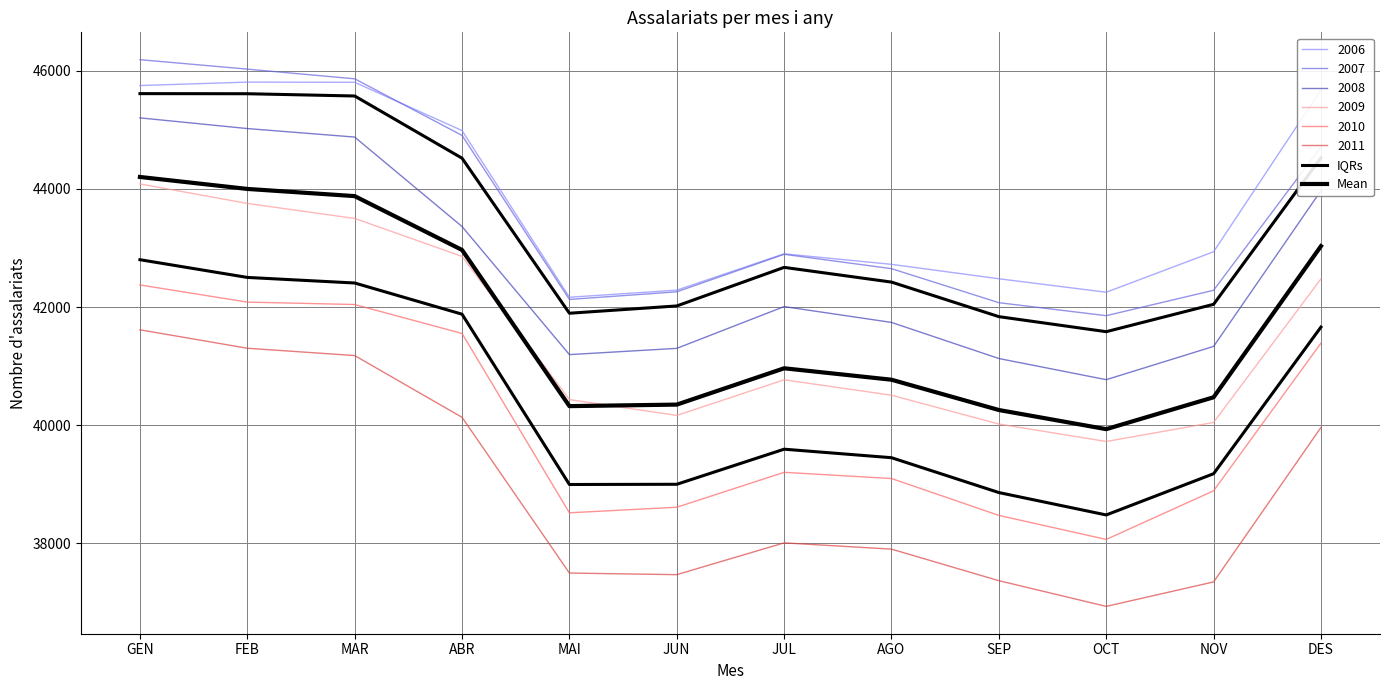

At which label is Mean closest to 42067?

ABR